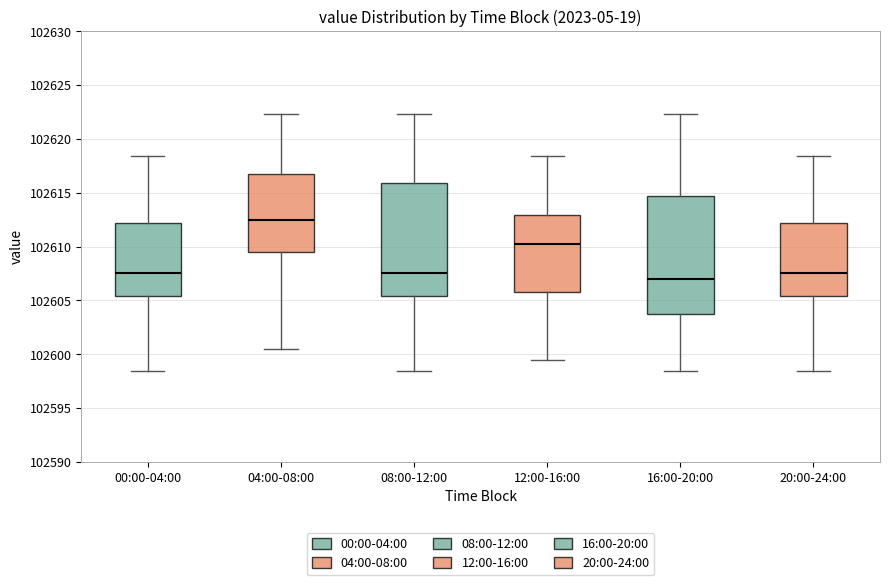

Where does the upper whisker of the box for 04:00-08:00 end on the y-axis? The values are not printed on the chart, so give them approximately, as read against the axis.

102622.5